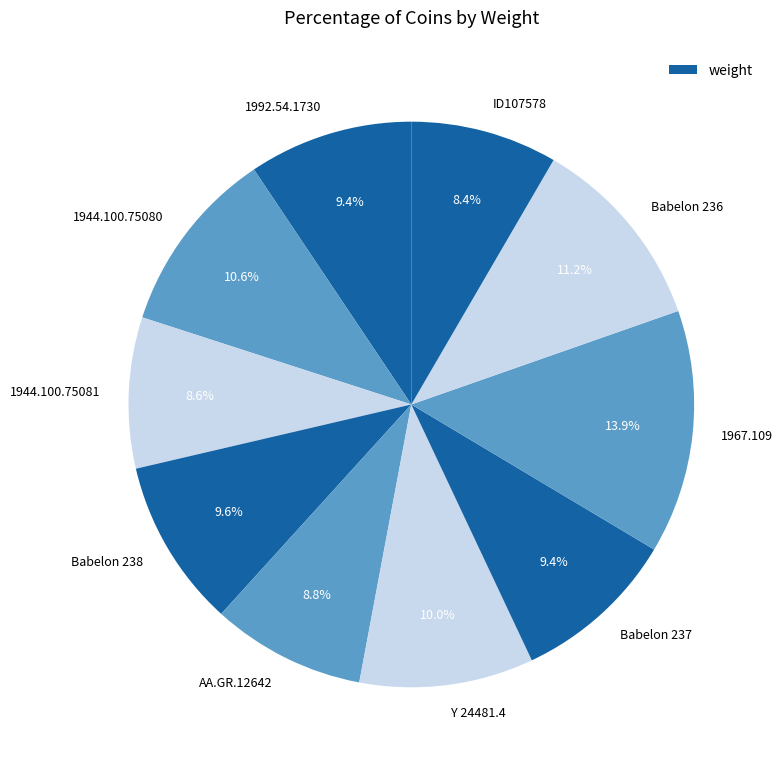

Does Babelon 238 represent more than half of the total?

No